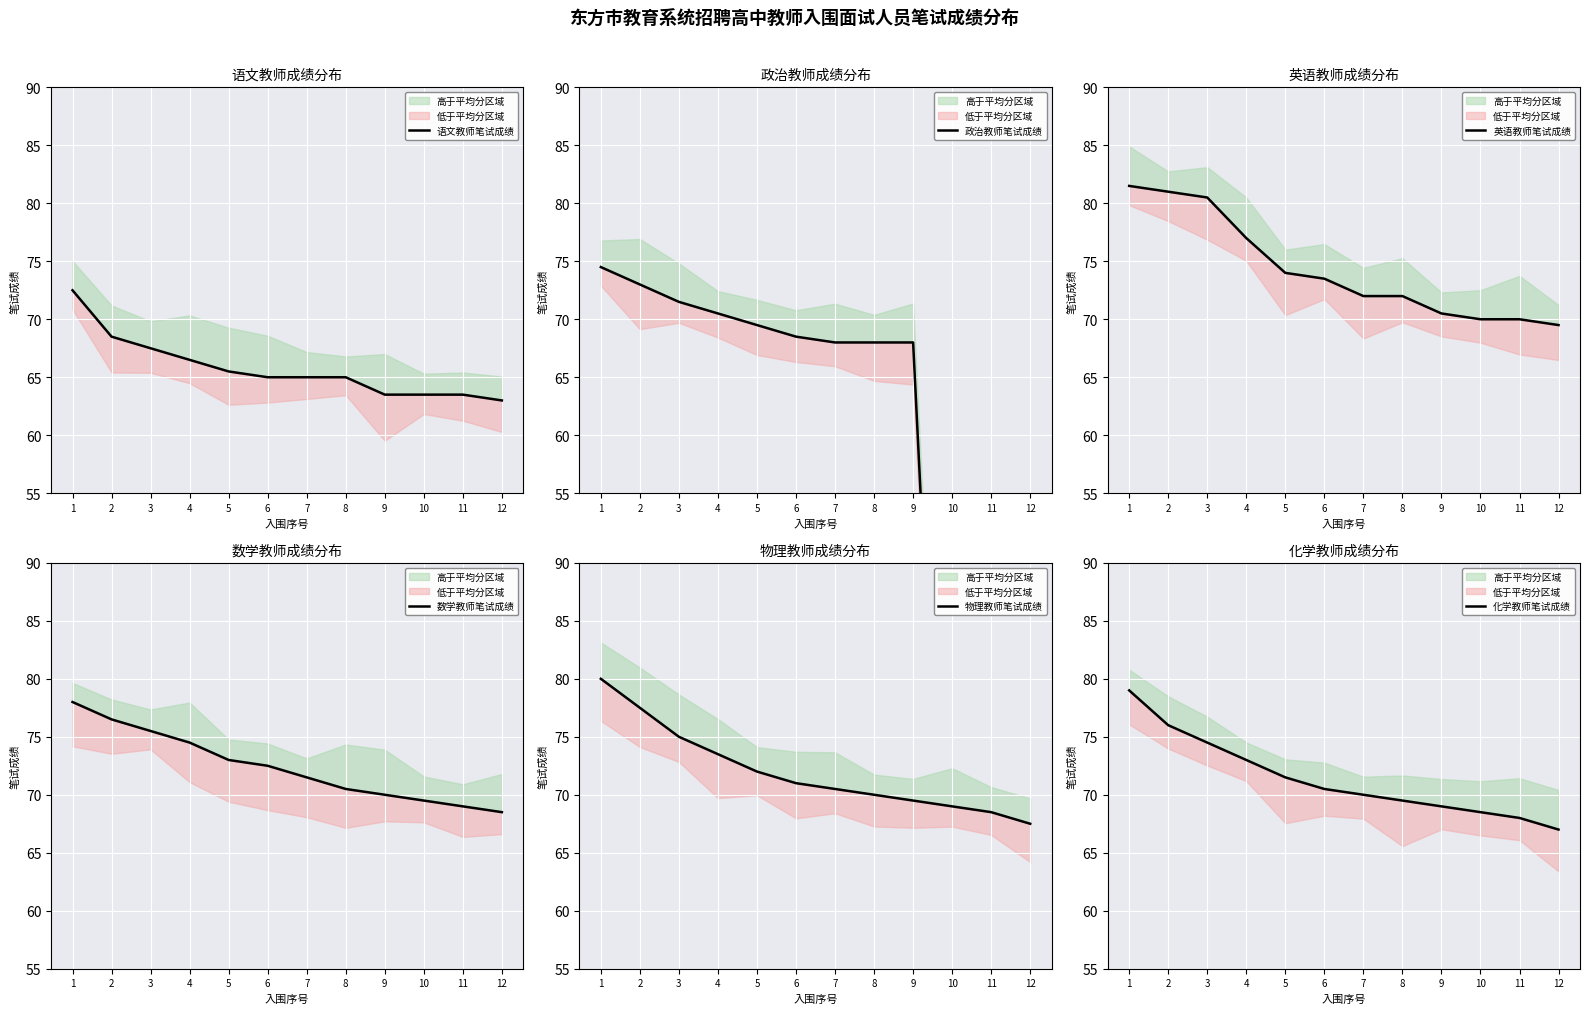

True or false: 物理教师笔试成绩 and 英语教师笔试成绩 intersect in this chart.

False